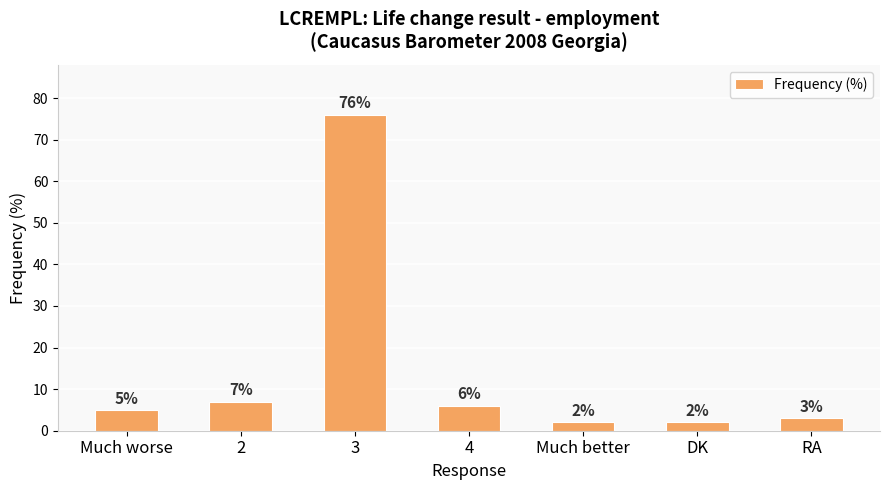

Reading left to right, list all the values displayed in this chart.

Much worse=5	2=7	3=76	4=6	Much better=2	DK=2	RA=3